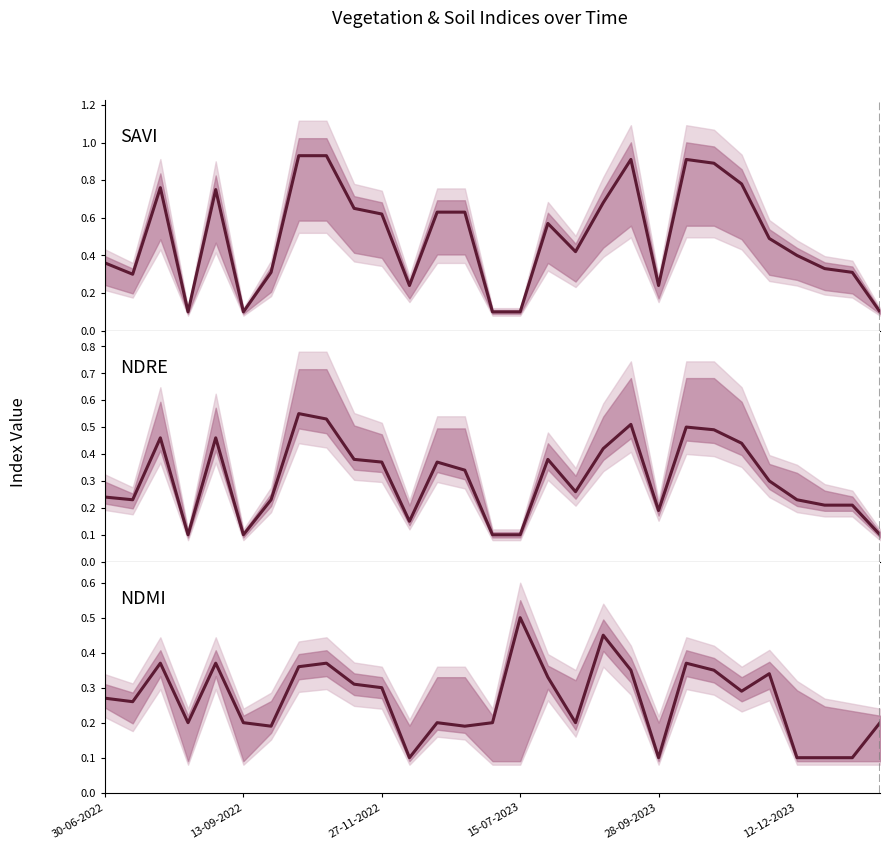

What is the total value across all series at 16?

1.3